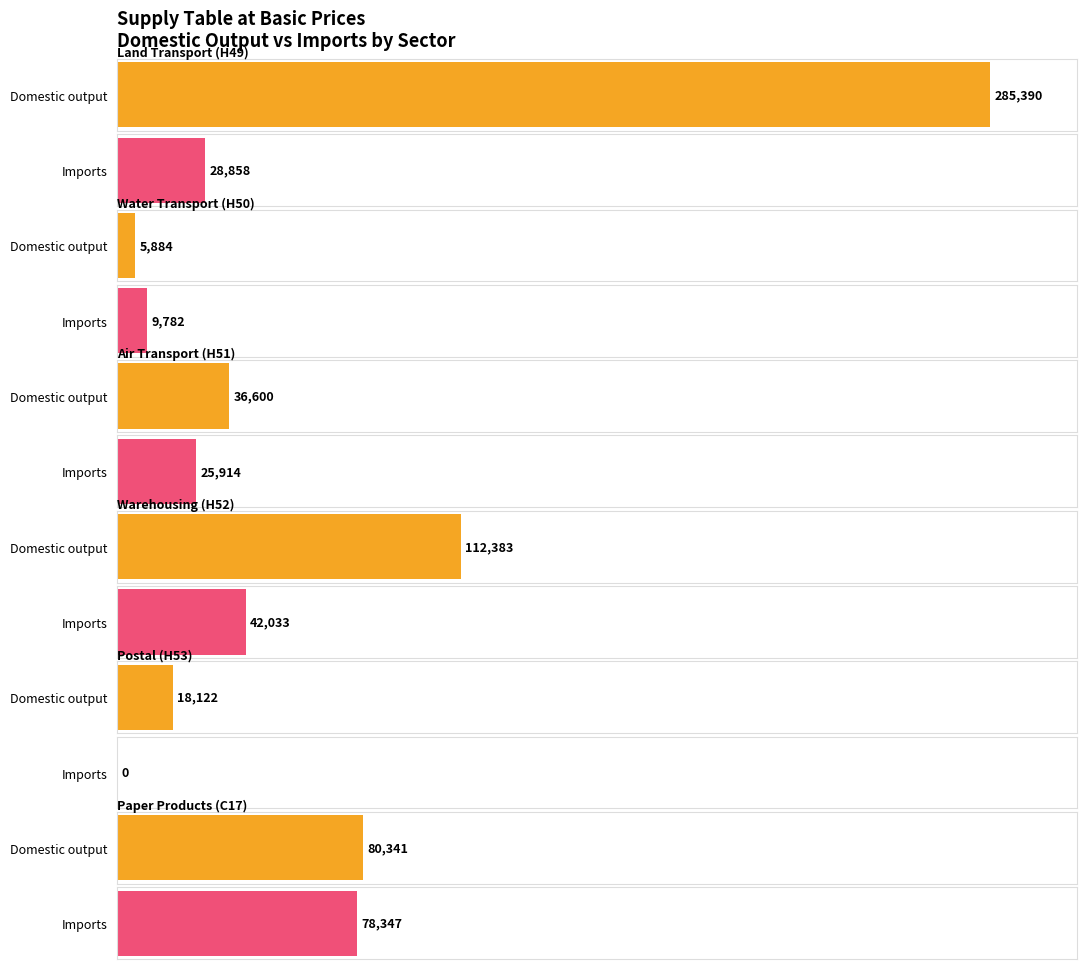

What position from the right is Air
transport?

4